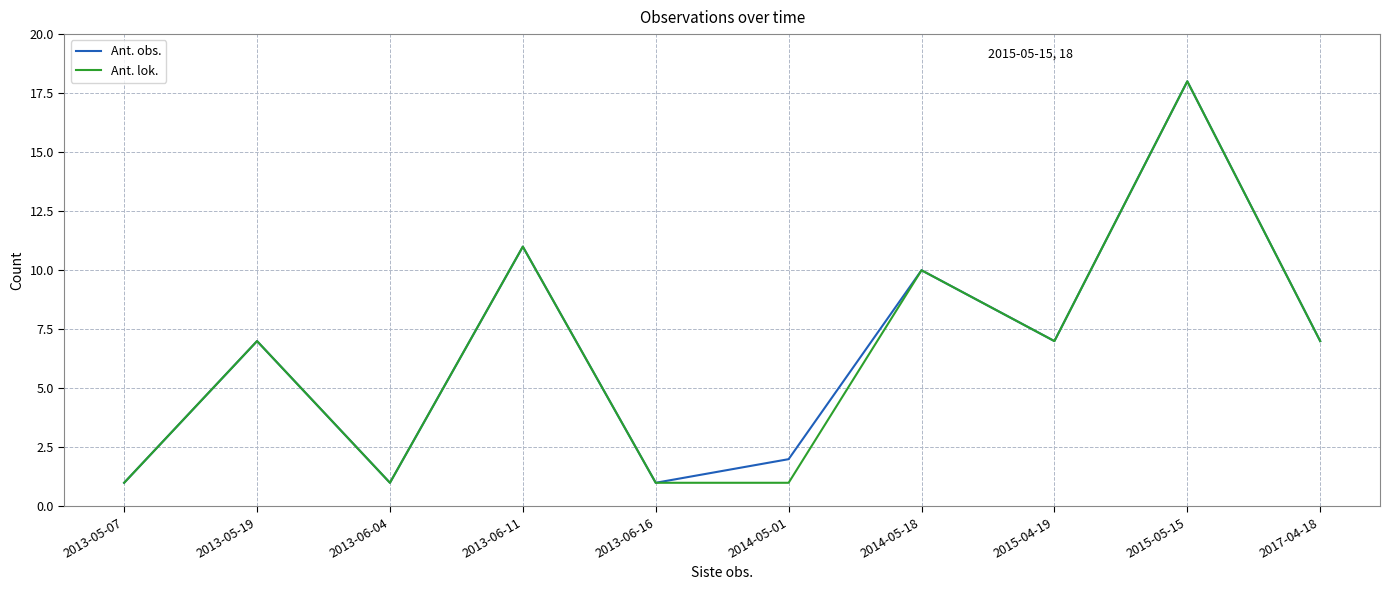

What position from the left is 2013-06-11?

4